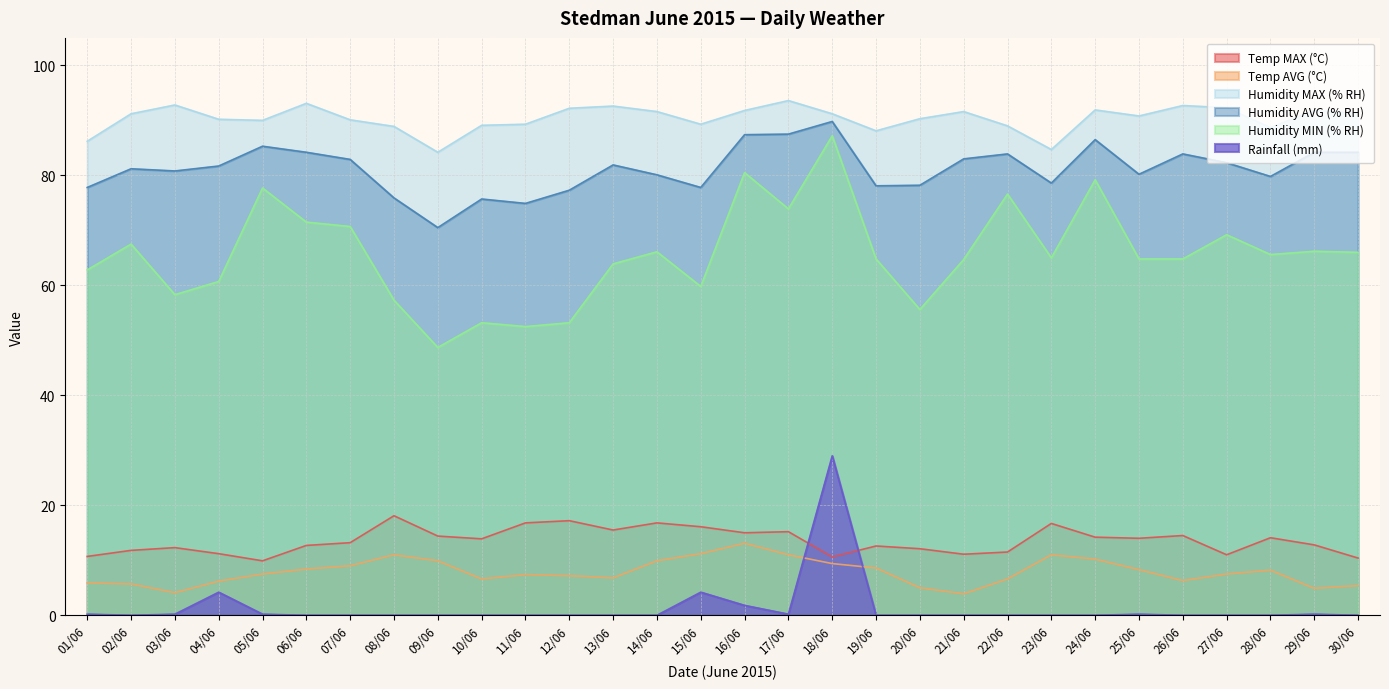

Reading left to right, list all the values displayed in this chart.

Temp MAX (°C): 10.7	11.8	12.3	11.2	9.9	12.7	13.2	18.1	14.4	13.9	16.8	17.2	15.5	16.8	16.1	15.0	15.2	10.6	12.6	12.1	11.1	11.5	16.7	14.2	14.0	14.5	11.0	14.1	12.8	10.4
Temp AVG (°C): 5.9	5.7	4.1	6.2	7.5	8.4	9.0	11.0	9.9	6.6	7.4	7.2	6.8	9.9	11.2	13.1	11.0	9.4	8.6	5.0	3.9	6.6	11.0	10.2	8.3	6.3	7.5	8.2	4.9	5.4
Humidity MAX (% RH): 86.2	91.2	92.8	90.2	90.0	93.1	90.1	88.9	84.2	89.1	89.3	92.2	92.6	91.6	89.3	91.8	93.6	91.2	88.1	90.3	91.6	89.0	84.7	91.9	90.8	92.7	92.3	88.7	91.8	91.3
Humidity AVG (% RH): 77.8	81.2	80.8	81.7	85.3	84.2	82.9	75.9	70.5	75.7	74.9	77.3	81.9	80.1	77.8	87.4	87.5	89.8	78.1	78.2	83.0	83.9	78.6	86.5	80.2	83.9	82.3	79.8	84.2	84.2
Humidity MIN (% RH): 62.8	67.5	58.3	60.7	77.7	71.5	70.7	57.3	48.7	53.2	52.5	53.2	63.9	66.1	59.8	80.5	73.9	87.2	64.8	55.6	64.7	76.6	65.0	79.2	64.8	64.8	69.2	65.6	66.2	66.0
Rainfall (mm): 0.2	0.0	0.2	4.2	0.2	0.0	0.0	0.0	0.0	0.0	0.0	0.0	0.0	0.0	4.2	1.8	0.2	29.0	0.0	0.0	0.0	0.0	0.0	0.0	0.2	0.0	0.0	0.0	0.2	0.0